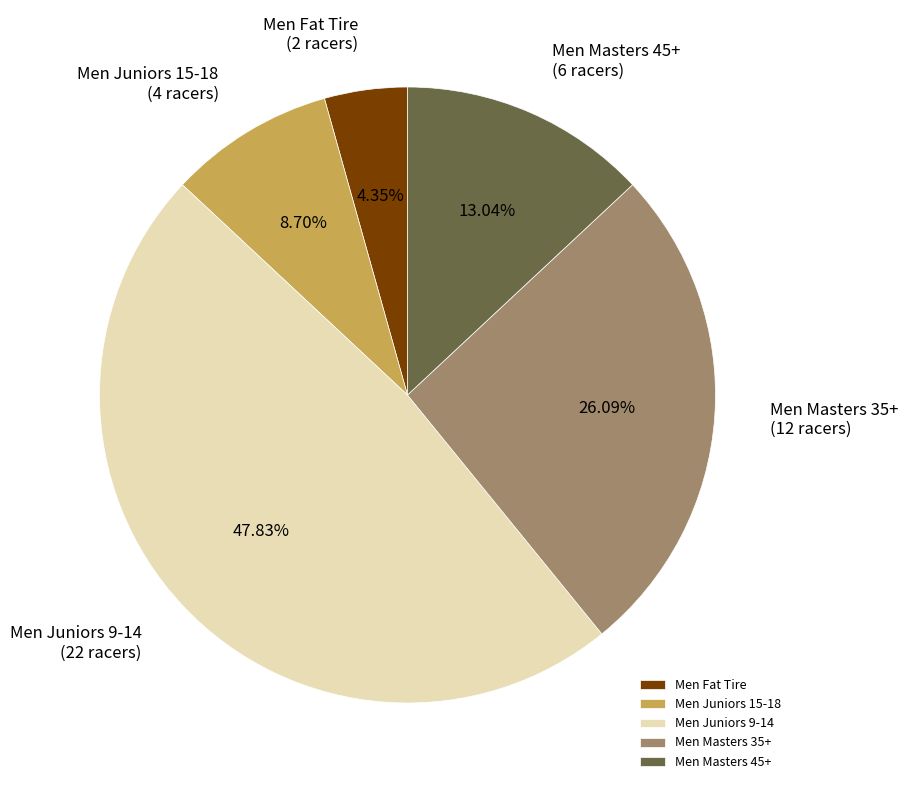

Combined, do Men Masters 35+ and Men Juniors 15-18 account for over 50%?

No